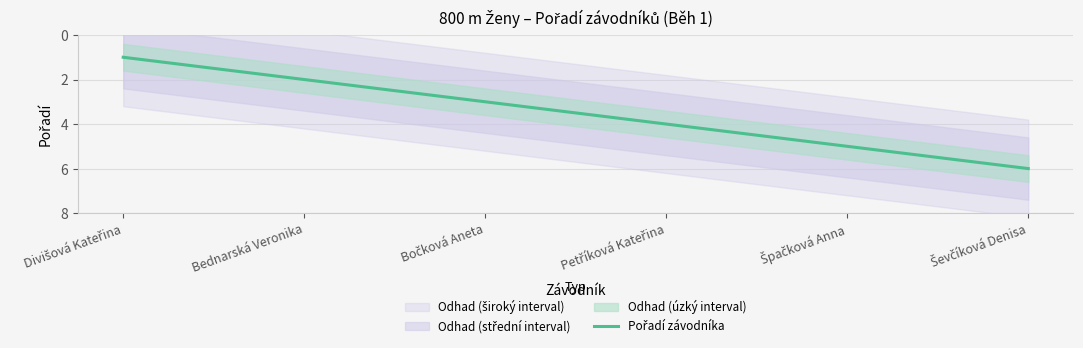

What is the smallest value displayed?

1